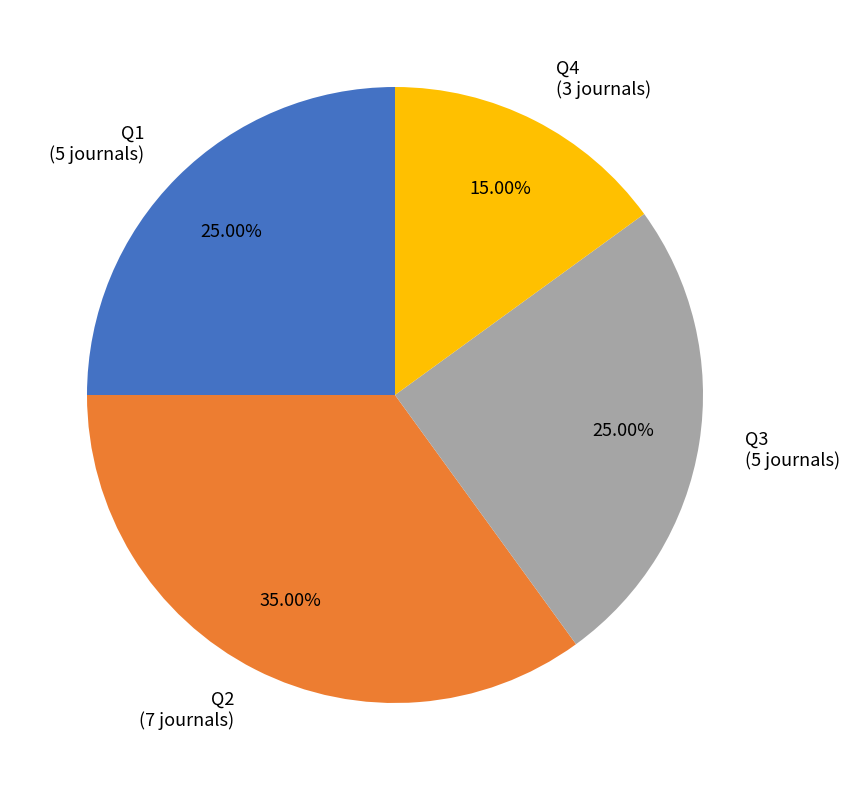

Is the sum of Q3 (5 journals) and Q4 (3 journals) greater than half?

No